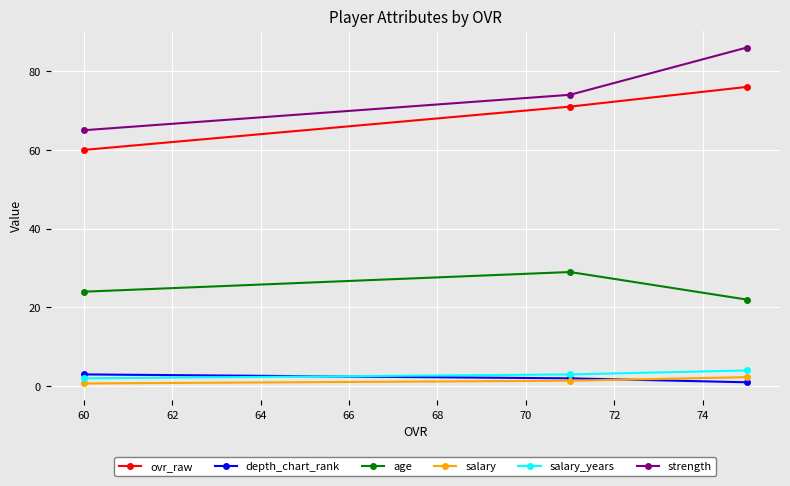

Which series has the largest range (max minus min)?

strength